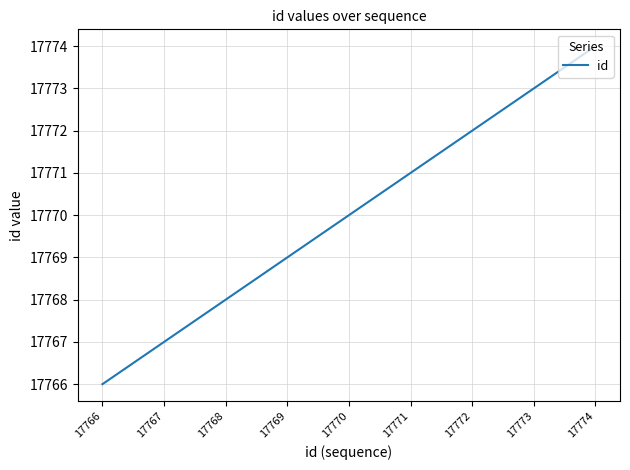

Where is the data nearest to the value 17770?

17770